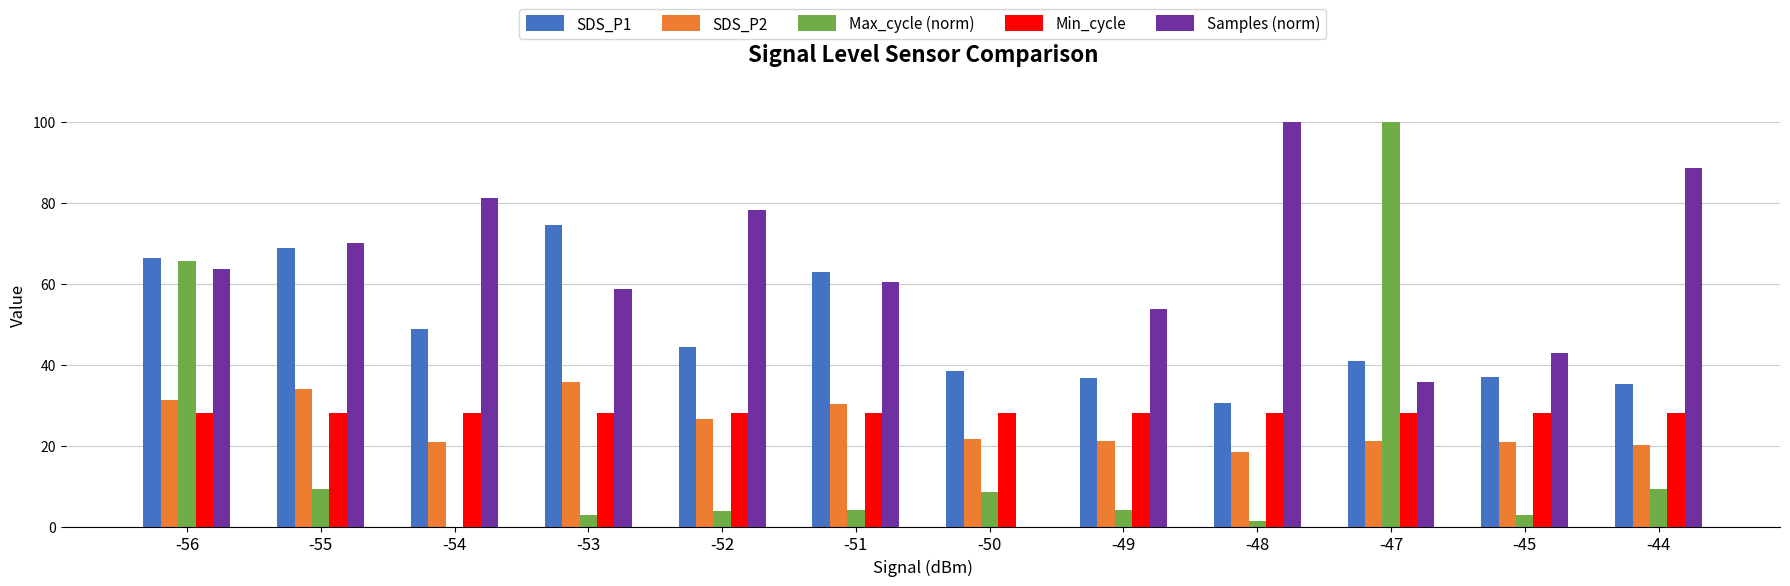

How many groups of bars are there?

12